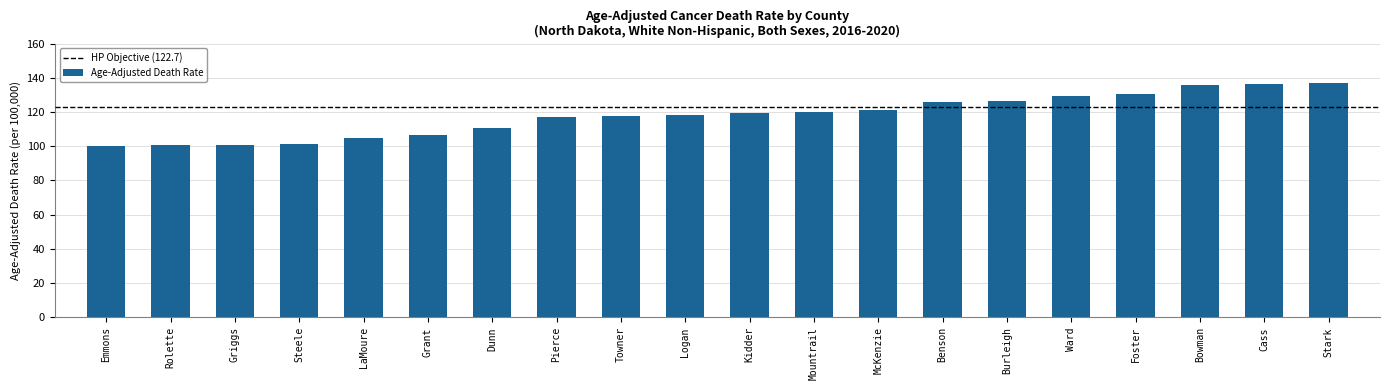

What is the change in value from Rolette to Mountrail?

+19.7